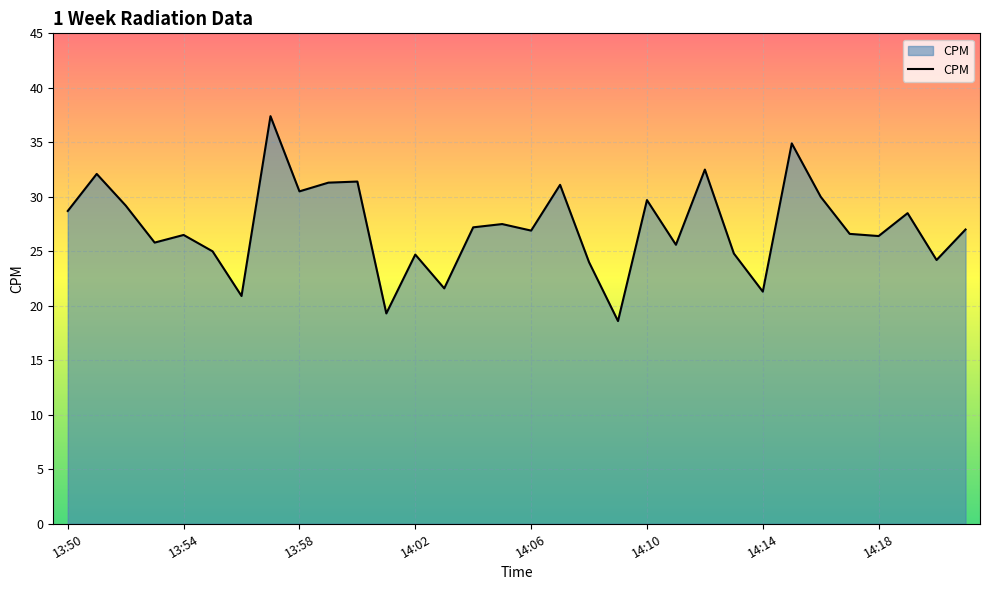

What is the maximum value shown in the chart?

37.4